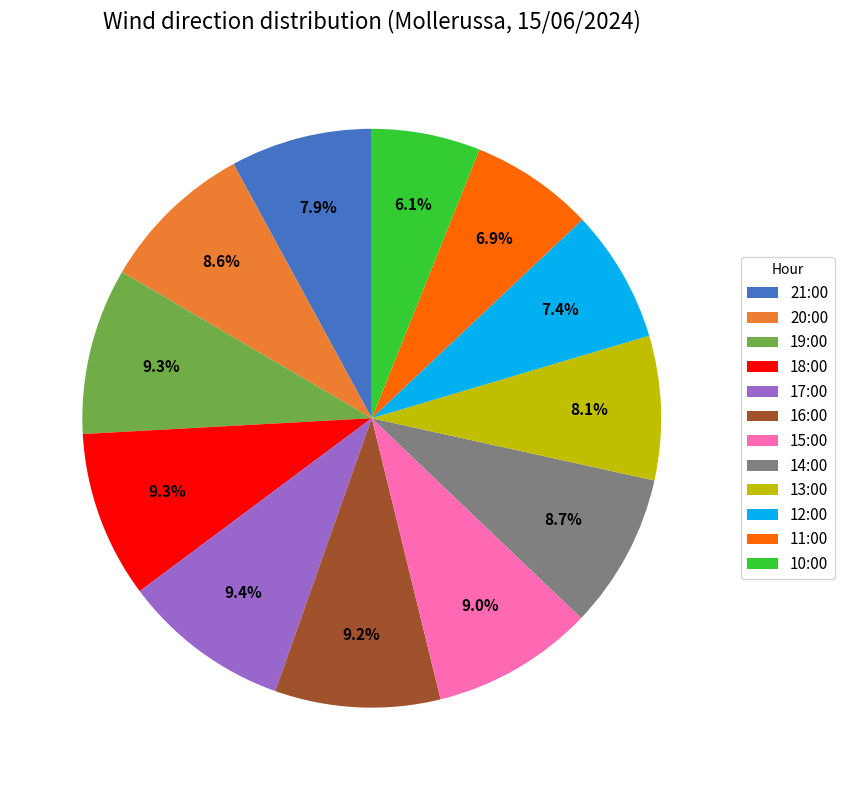

Is there any slice that represents more than half of the pie?

No